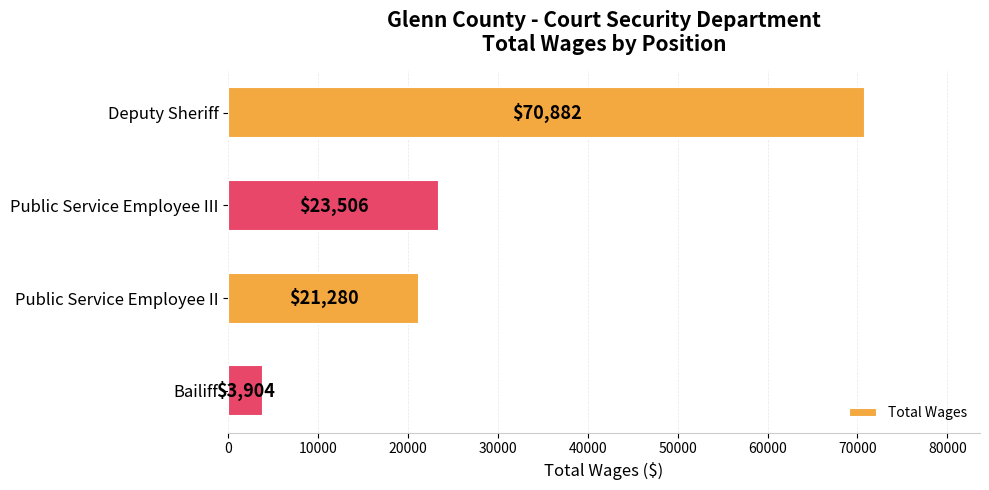

Are the bars grouped side by side (vs. stacked)?

No